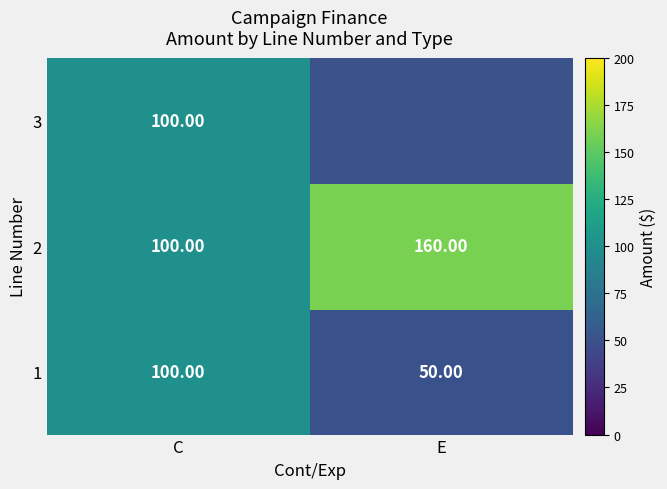

What is the difference between the 1 values at C and E?

50